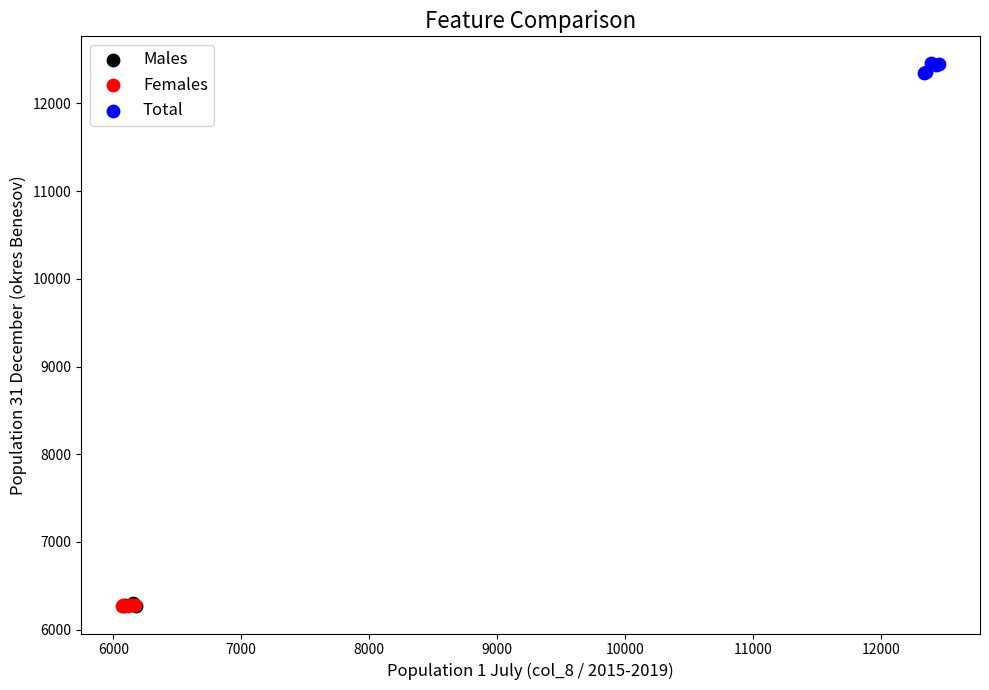

Which series contains the highest Y value?

Total